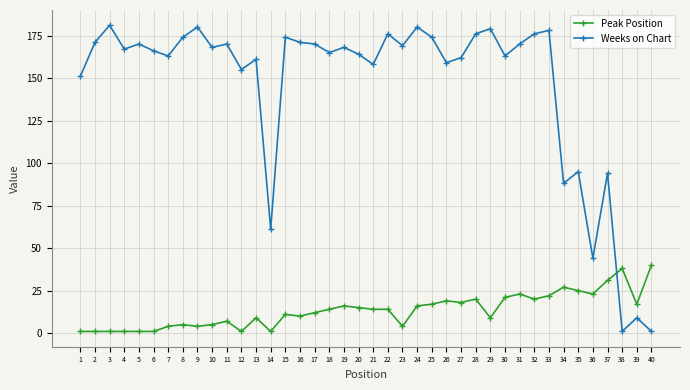

At which category is the sum across all series the highest?

33